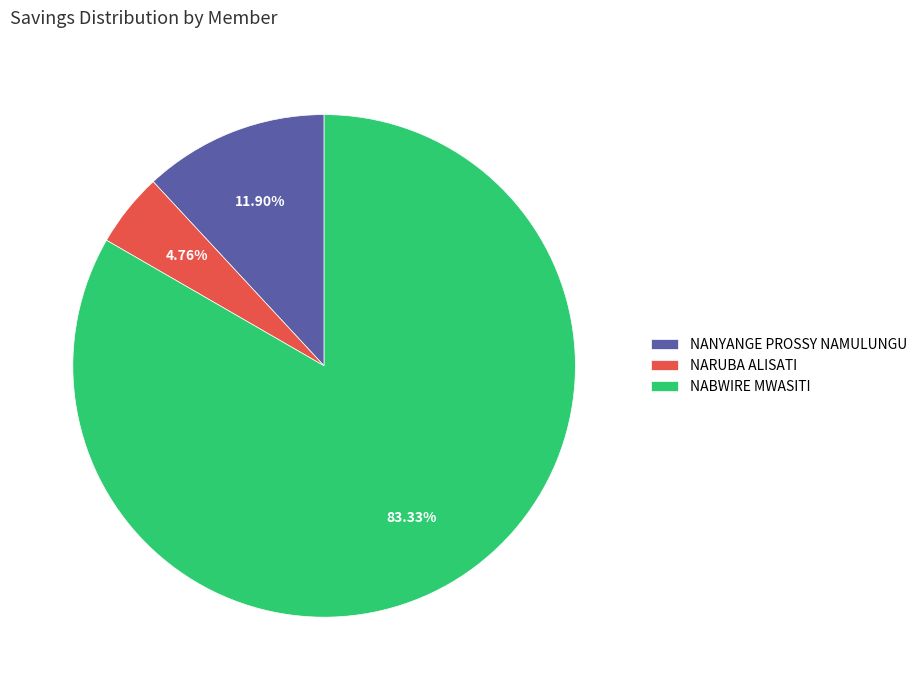

Rank the categories by value from highest to lowest.

NABWIRE MWASITI, NANYANGE PROSSY NAMULUNGU, NARUBA ALISATI